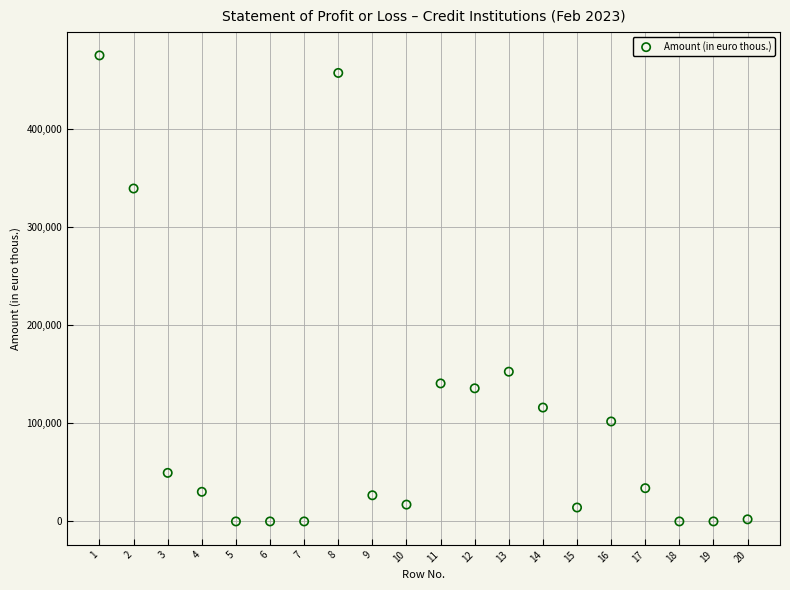

What is the range of Y values (max minus min)?

475193